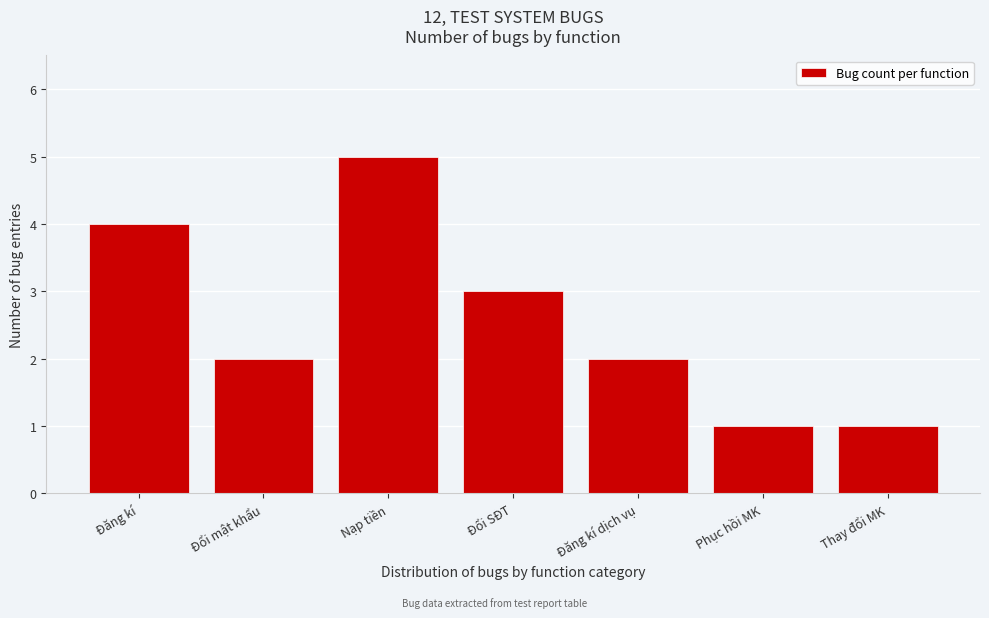

Reading left to right, list all the values displayed in this chart.

4	2	5	3	2	1	1